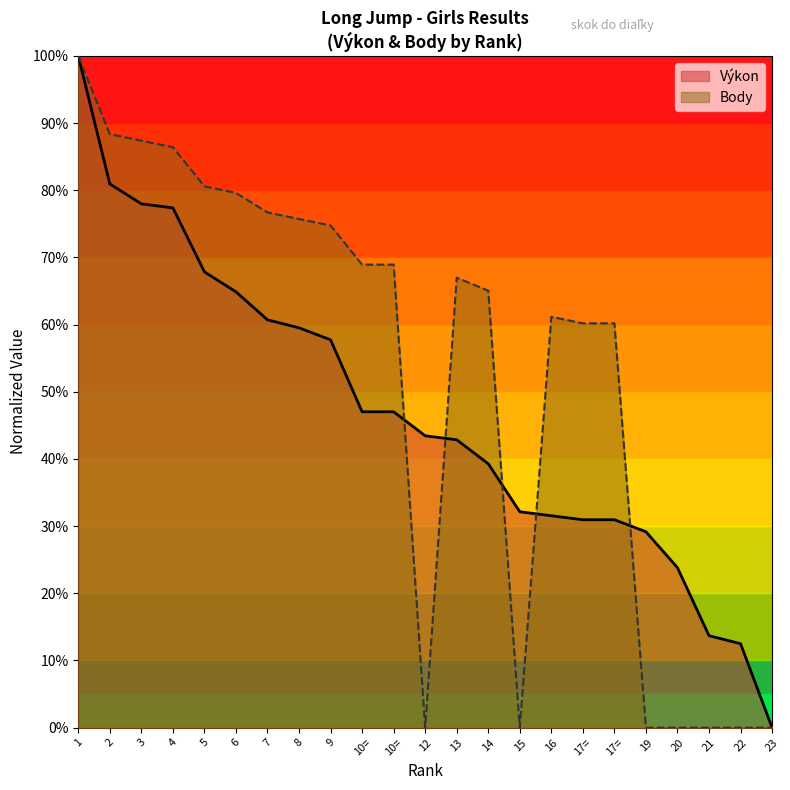

What is the spread (max minus min) of values at 17=?

29.2